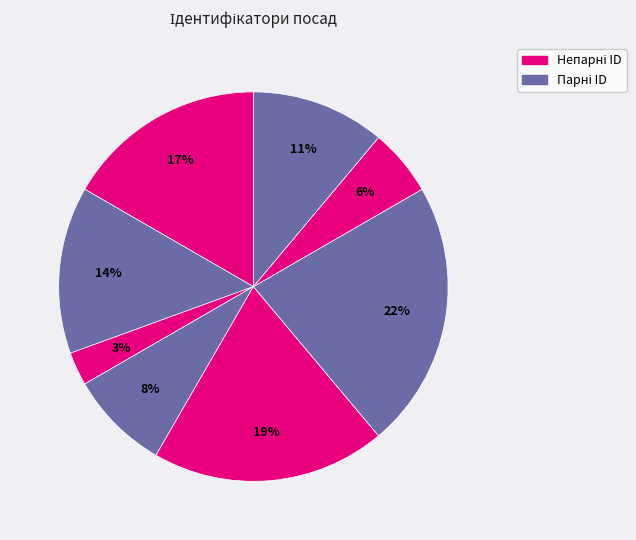

Count the number of slices in the pie.

8